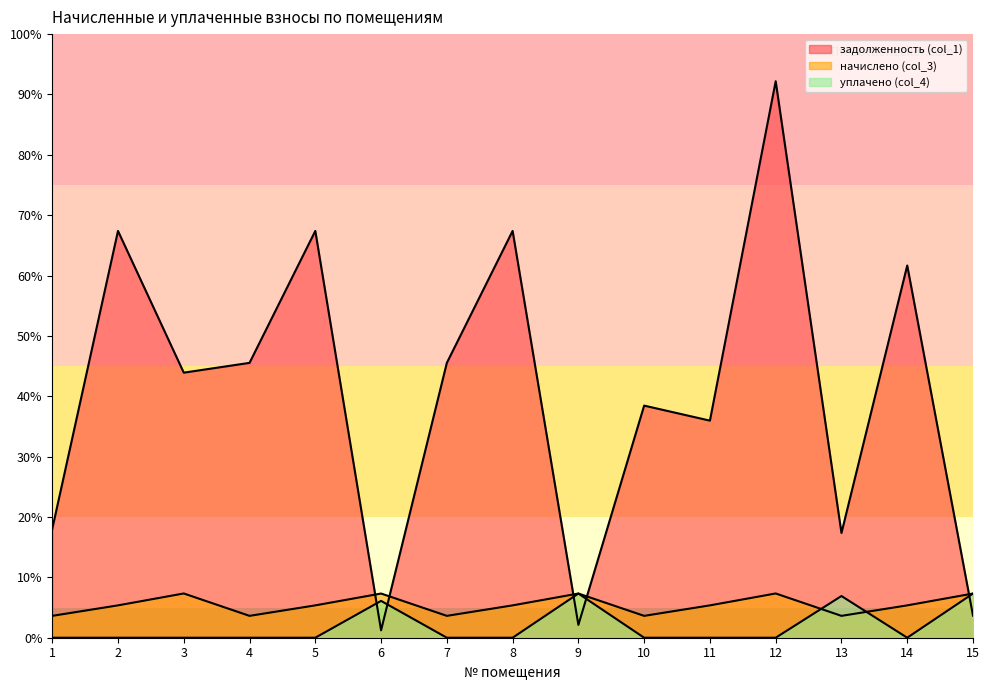

Between 4 and 14, which series saw the biggest shift?

задолженность (col_1)